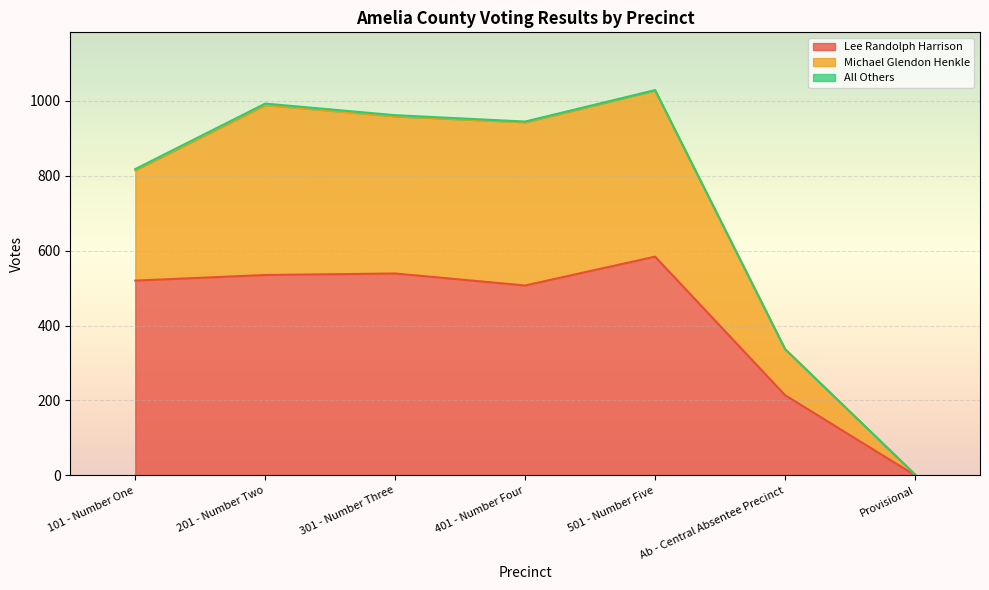

True or false: Michael Glendon Henkle has more than 0 interior local peaks.

True